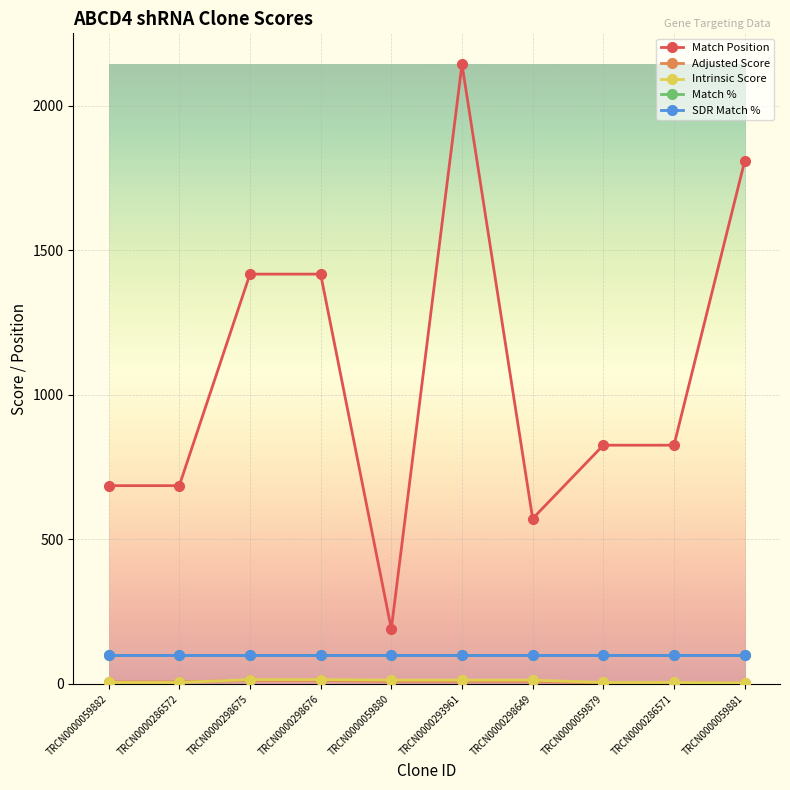

True or false: Match % has a value of 100.0 at TRCN0000059881.

True